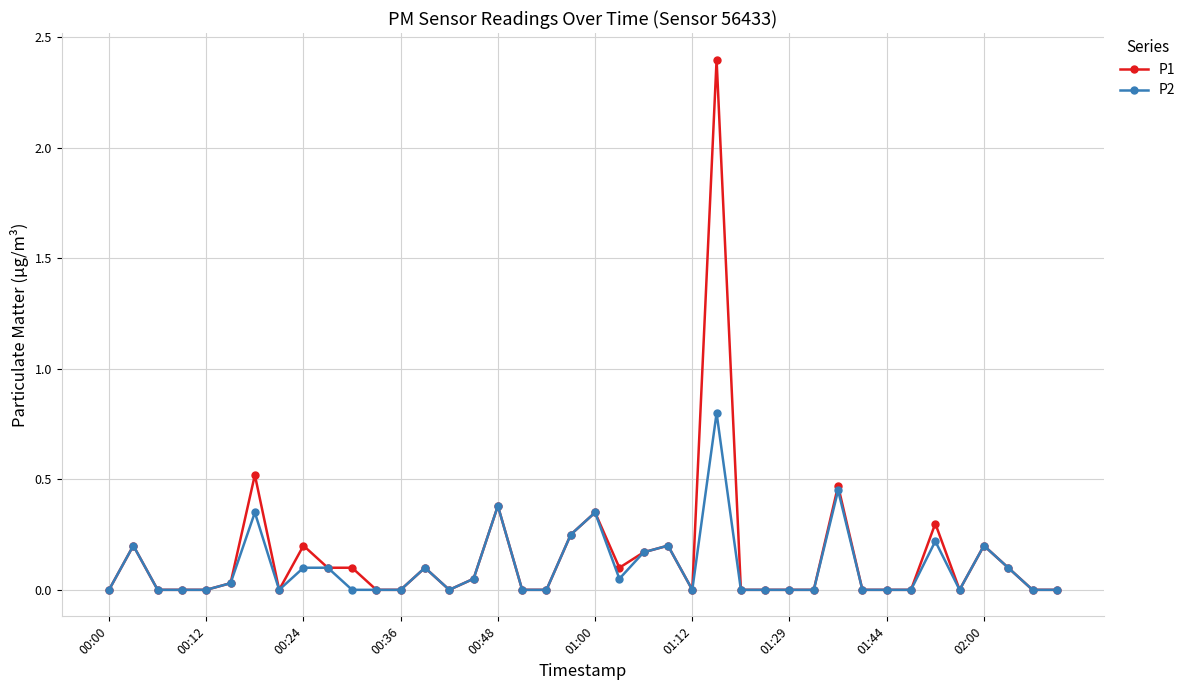

True or false: P2 has more than 0 points higher than both neighbors.

True